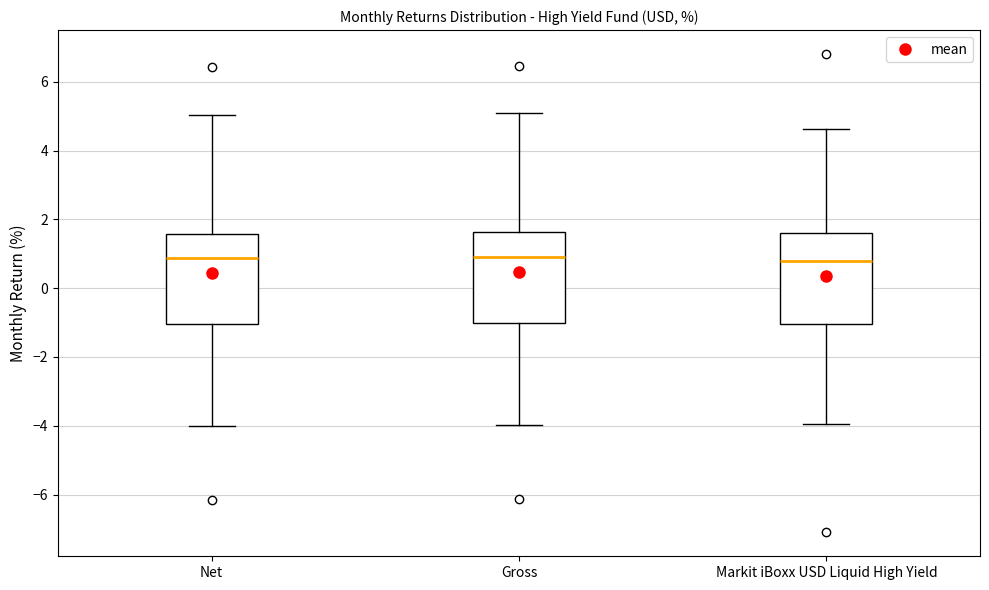

Where does the lower whisker of the box for Markit iBoxx USD Liquid High Yield end on the y-axis? The values are not printed on the chart, so give them approximately, as read against the axis.

-4.0